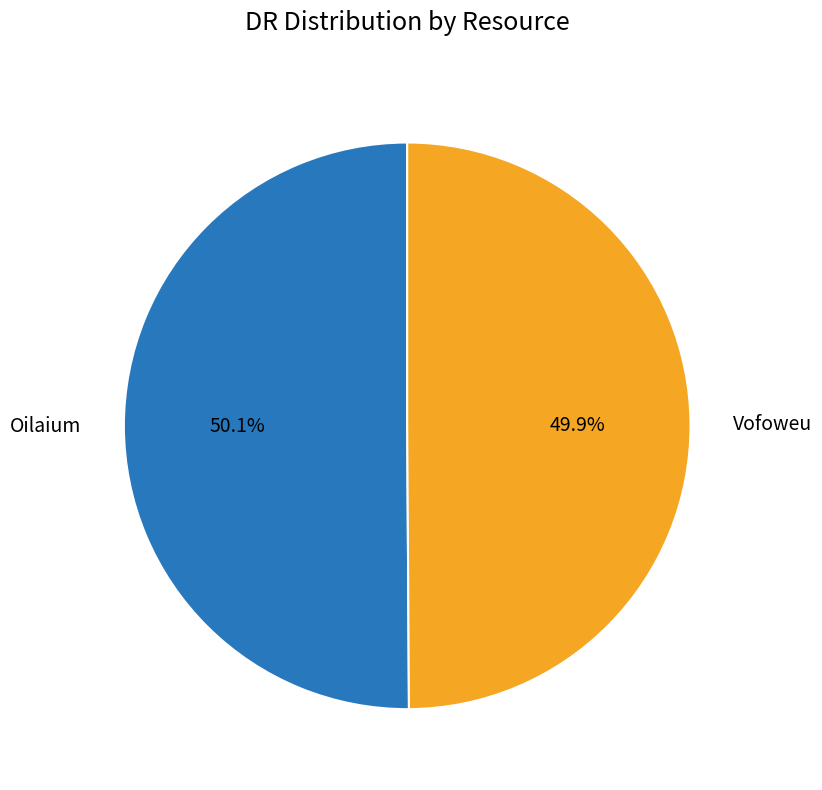

How much of the chart is everything except Oilaium?

49.9%